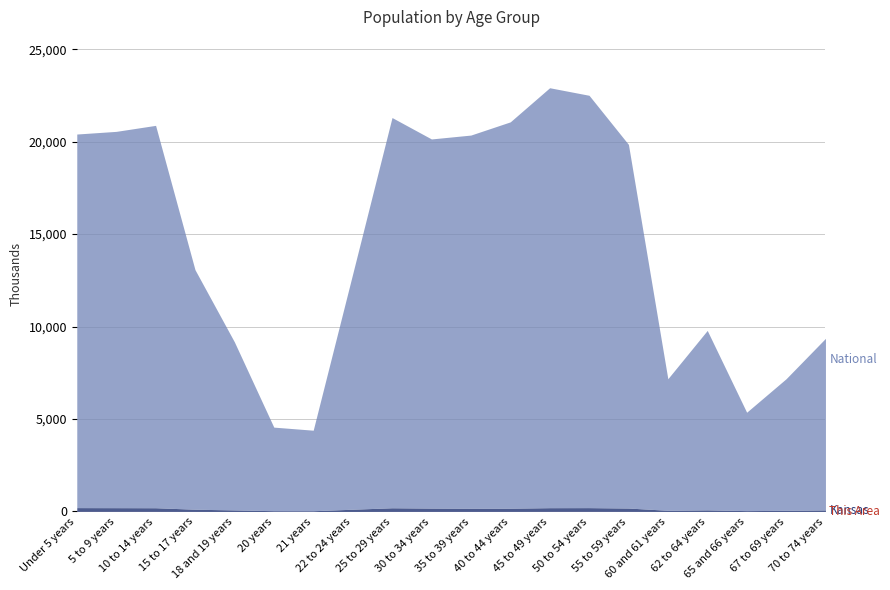

Reading right to left, extract all data points from this chart.

This Area: 2113	1598	1158	2176	1616	4490	5036	4818	3893	3810	4058	3914	2159	685	740	1547	2855	4873	5021	5032
Kansas: 82634	61181	46574	85074	63661	182512	204434	201830	174285	172388	179937	197783	120765	40931	42758	83705	120116	198884	202447	205492
National: 9278166	7115361	5319902	9704197	7113727	19664805	22298125	22708591	20890964	20179642	19962099	21101849	12712576	4354294	4519129	9086089	12954254	20677194	20348657	20201362